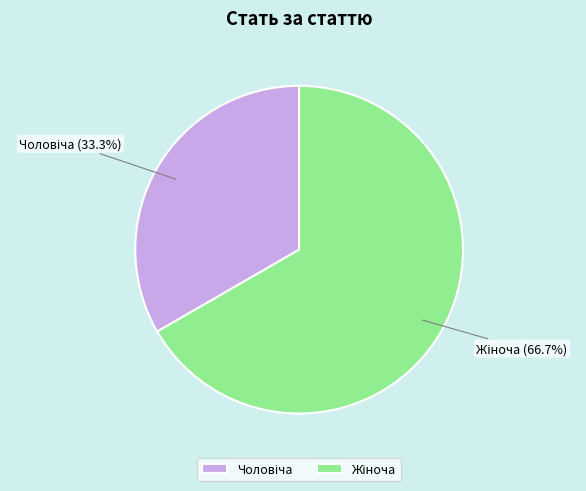

Count the number of slices in the pie.

2